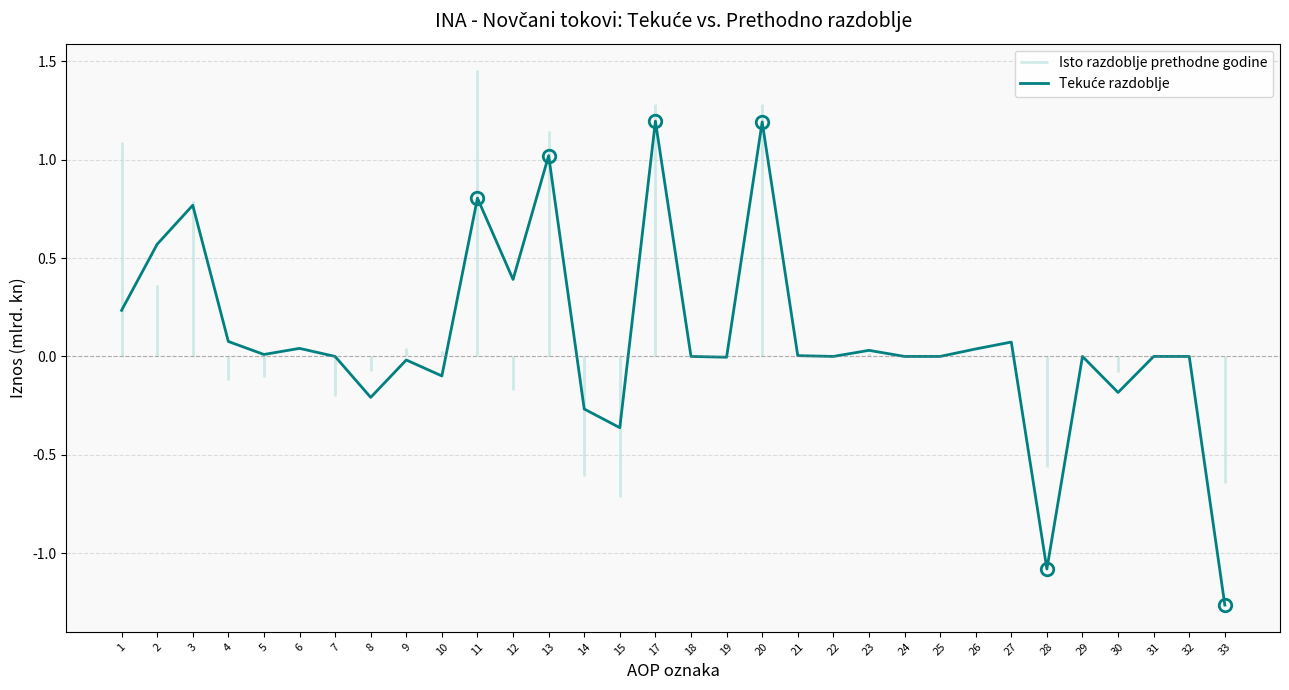

Reading left to right, extract all data points from this chart.

1=0.2	2=0.6	3=0.8	4=0.1	5=0.0	6=0.0	7=0.0	8=-0.2	9=-0.0	10=-0.1	11=0.8	12=0.4	13=1.0	14=-0.3	15=-0.4	17=1.2	18=0.0	19=-0.0	20=1.2	21=0.0	22=0.0	23=0.0	24=0.0	25=0.0	26=0.0	27=0.1	28=-1.1	29=0.0	30=-0.2	31=0.0	32=0.0	33=-1.3